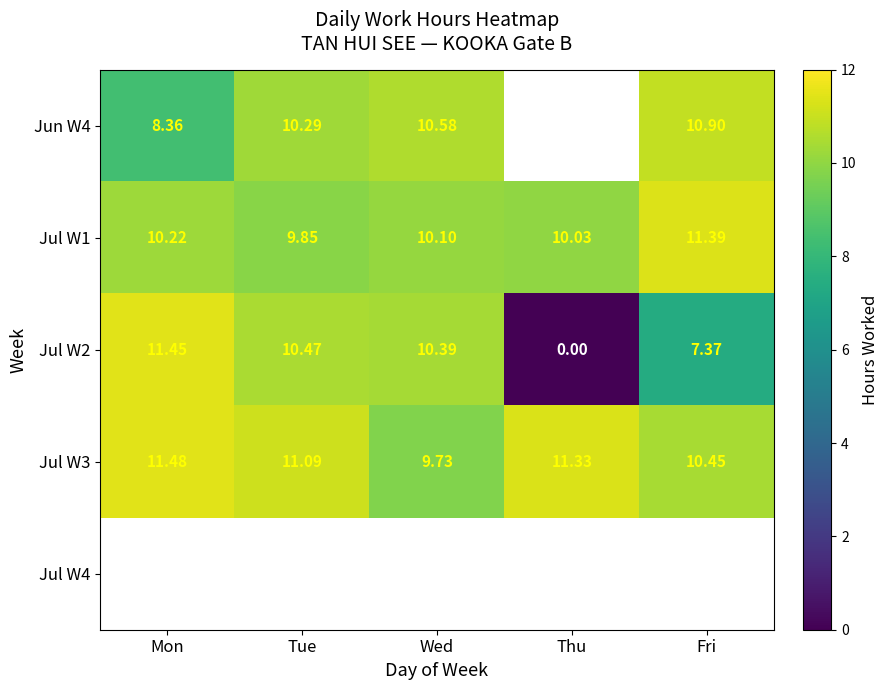

Where is Jul W1 nearest to the value 10?

Thu